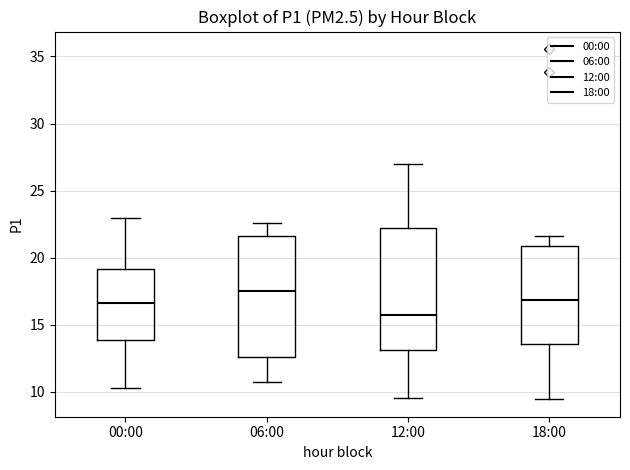

Where is the upper edge of the box for 12:00 on the y-axis? The values are not printed on the chart, so give them approximately, as read against the axis.

22.0